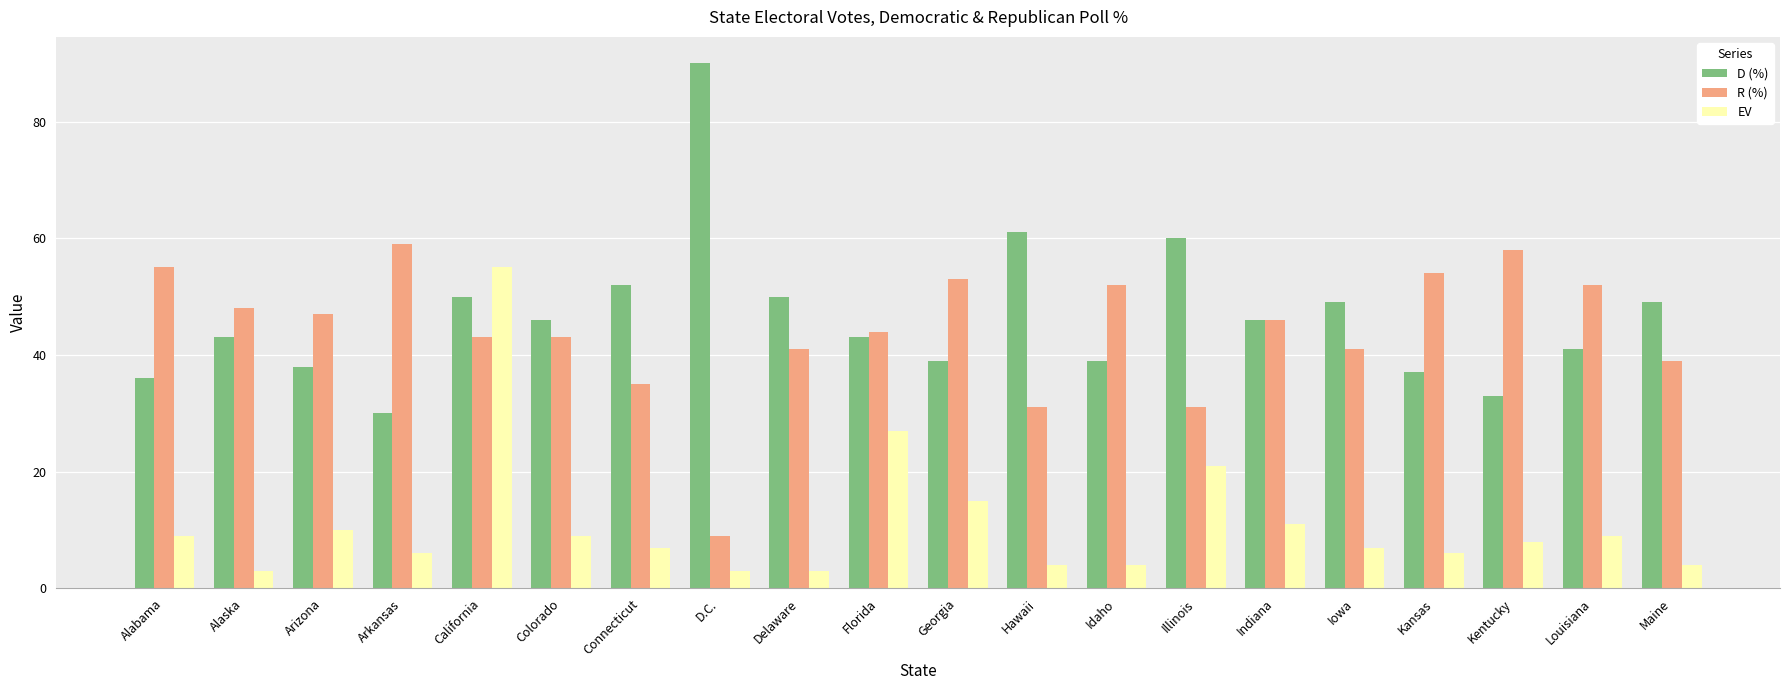

Count the number of categories in the chart.

20